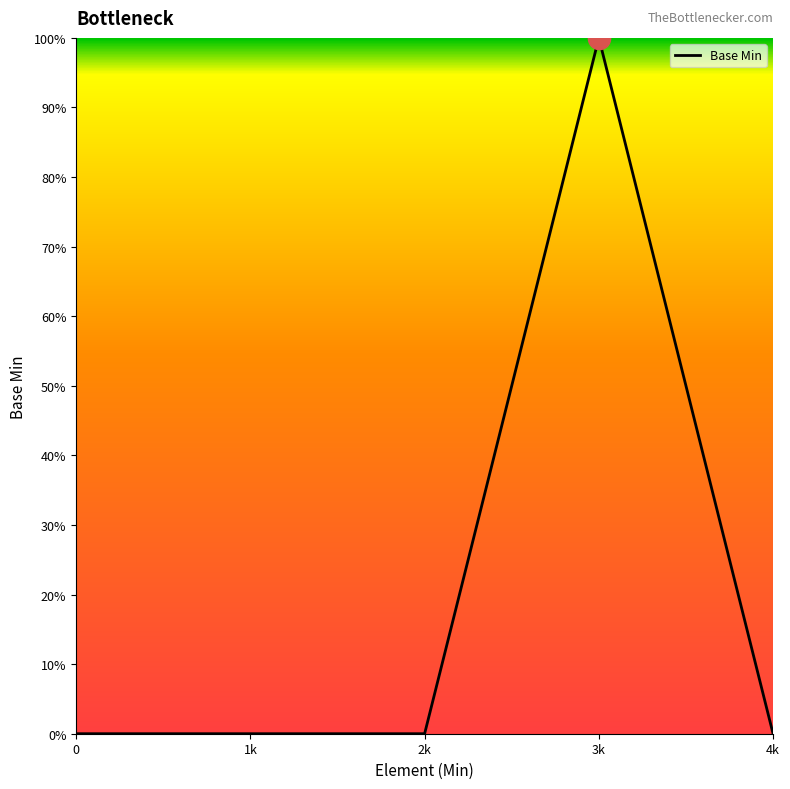

Does the chart have visible grid lines?

No